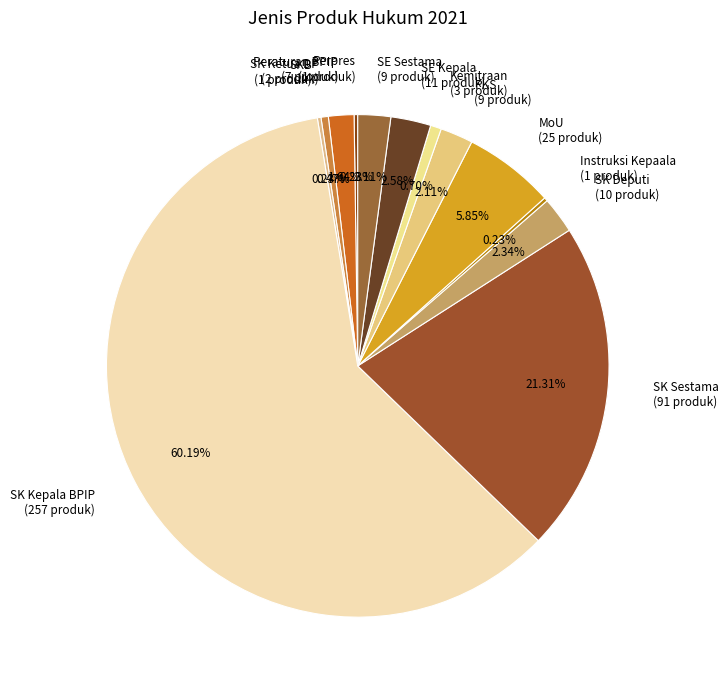

Is it true that SKB is 0% of the pie?

True